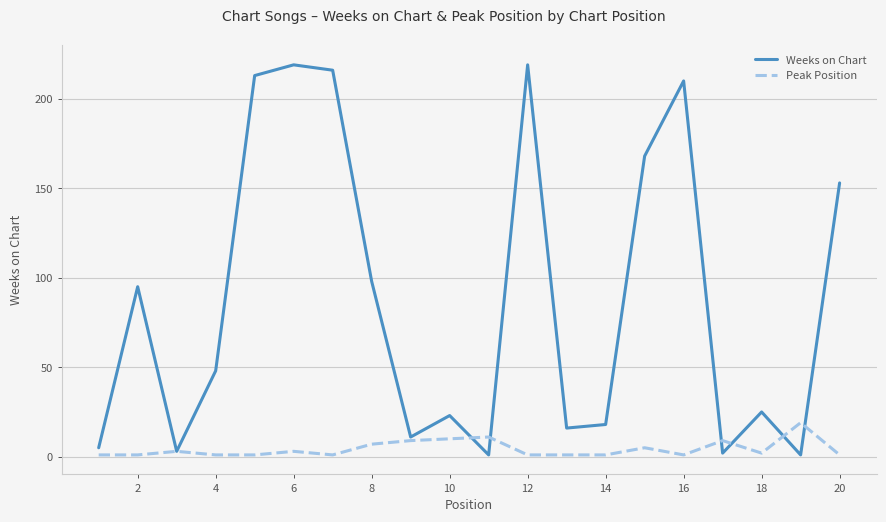

Reading left to right, extract all data points from this chart.

Weeks on Chart: 5	95	3	48	213	219	216	98	11	23	1	219	16	18	168	210	2	25	1	153
Peak Position: 1	1	3	1	1	3	1	7	9	10	11	1	1	1	5	1	9	2	19	1